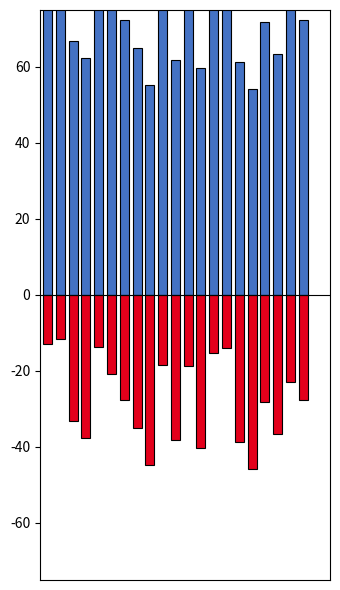

List the series in order of their peak value, highest first.

改良済延長, 未改良延長